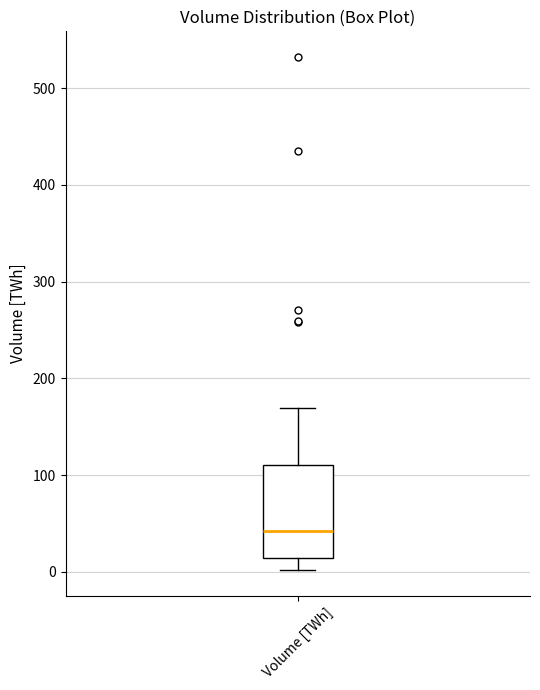

Read this box plot against the y-axis: the position of the median line, the range covered by the box, and the ends of both whiskers. The values are not printed on the chart, so give them approximately, as read against the axis.

median 40, box 10 to 110, whiskers 0 to 170